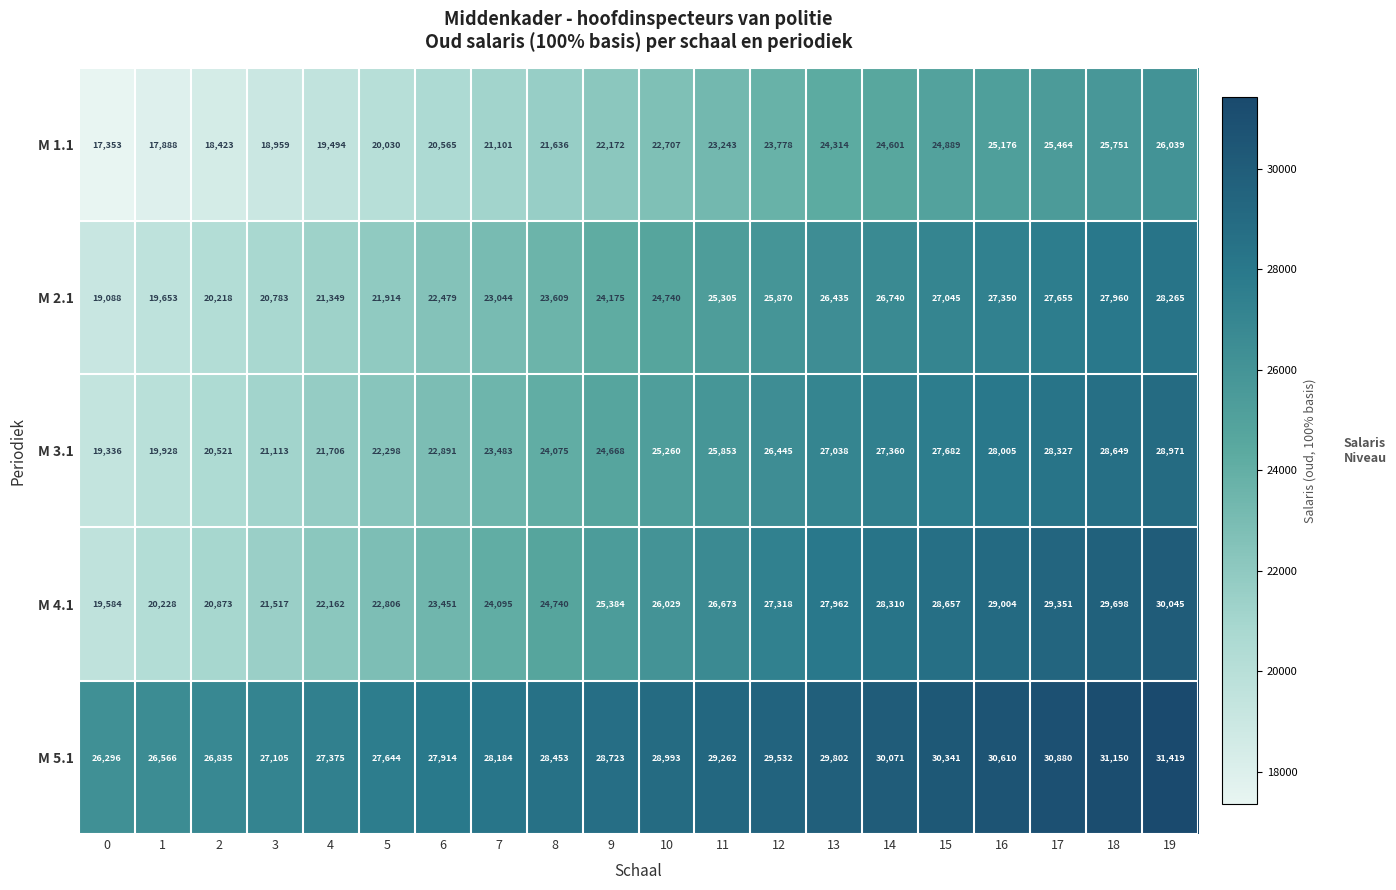

What is the smallest value displayed?

17353